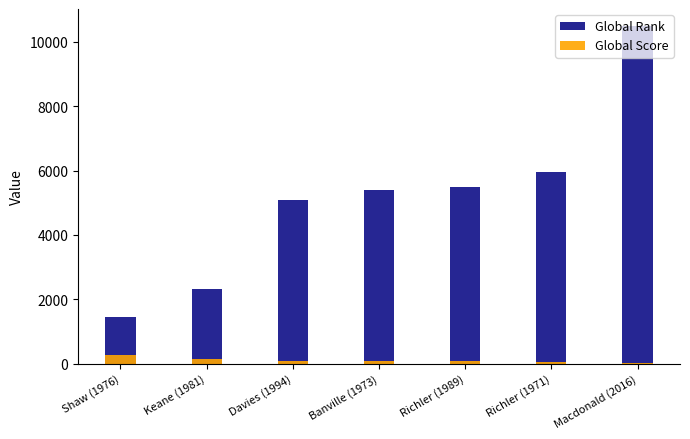

What is the minimum value for Global Score?

14